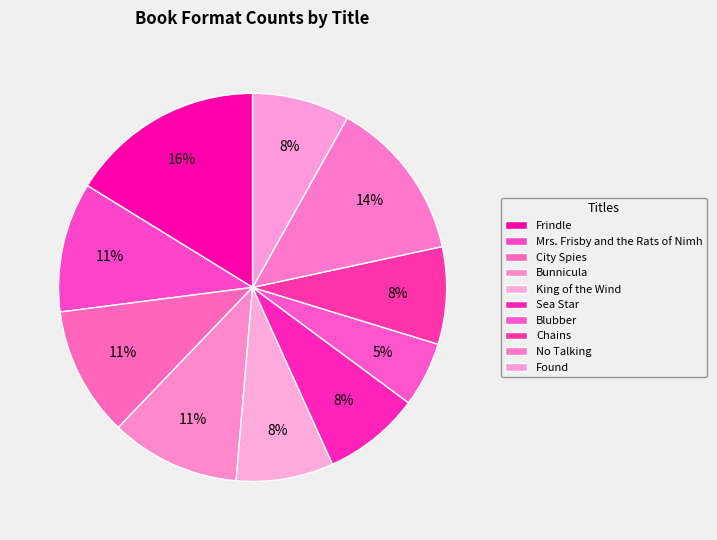

Does any single category account for the majority?

No